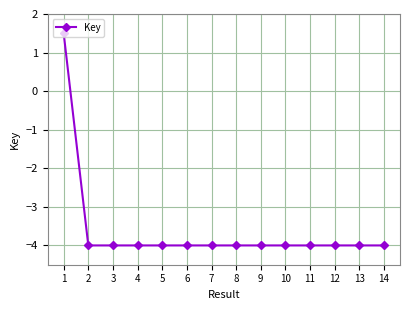

What is the value of the 6th point from the left?

-4.0